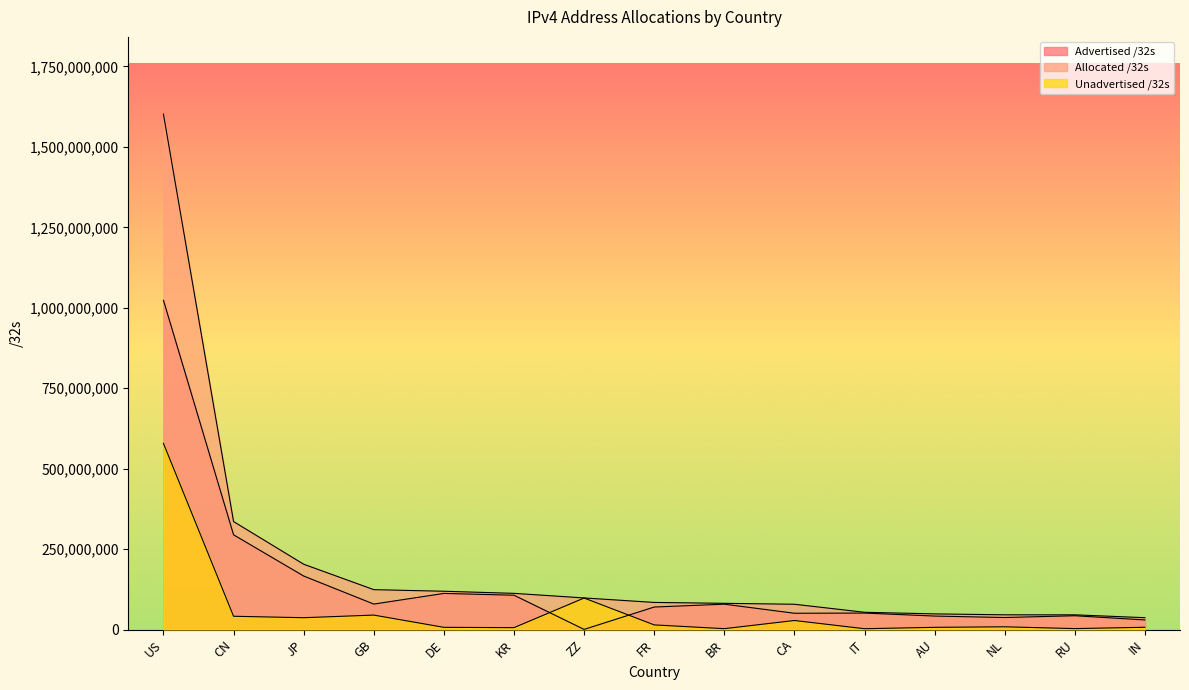

How many values in the Advertised /32s series are below 69875200?

7